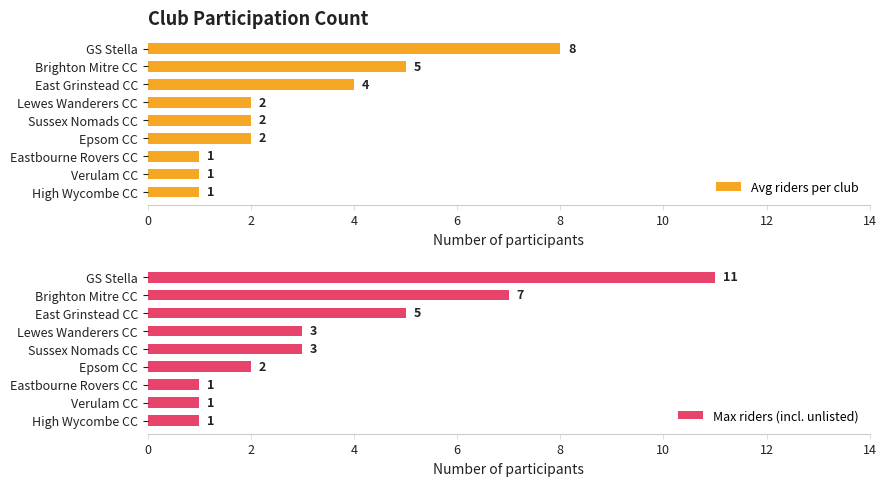

How many bars are there in each group?

2